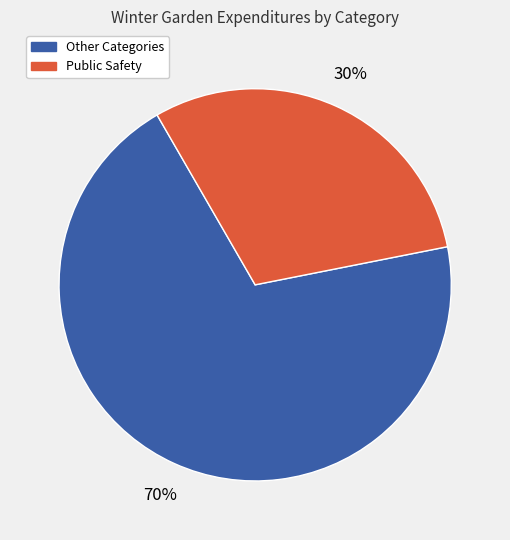

Is there a majority slice in this chart?

Yes